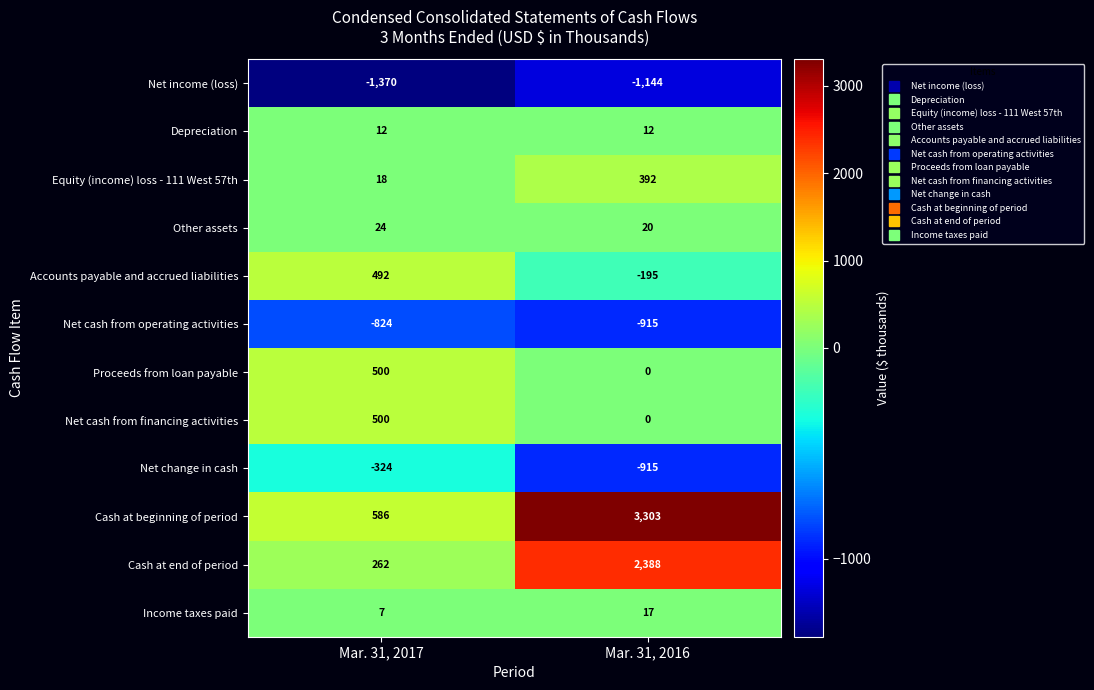

What value does the Income taxes paid series have at Mar. 31, 2016, to the nearest 10?

20